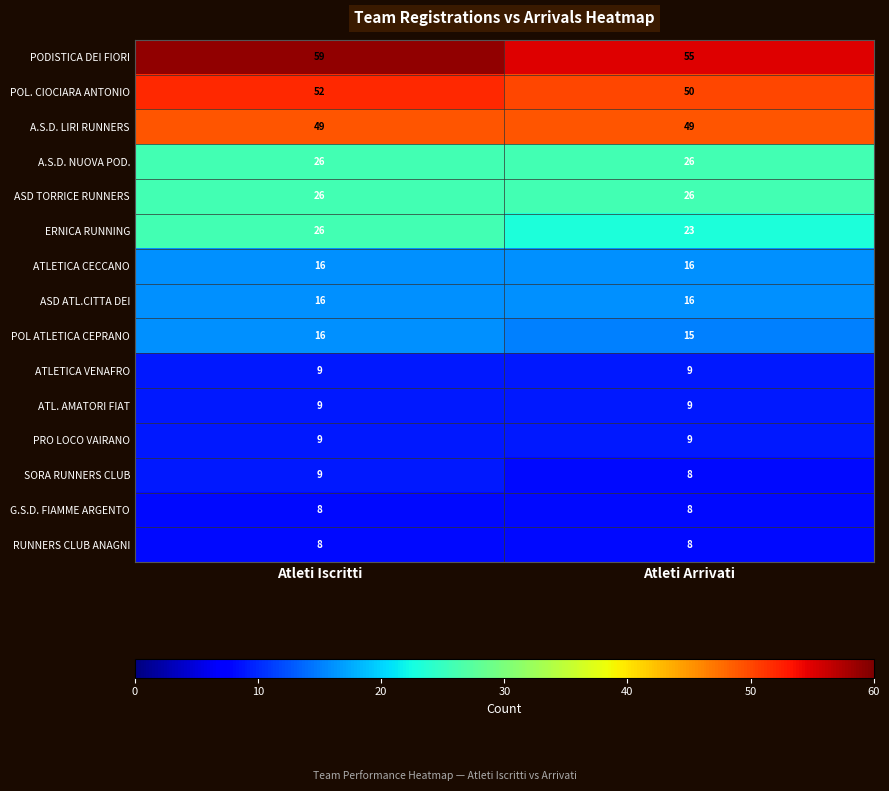

Read the ATLETICA CECCANO value at Atleti Arrivati.

16